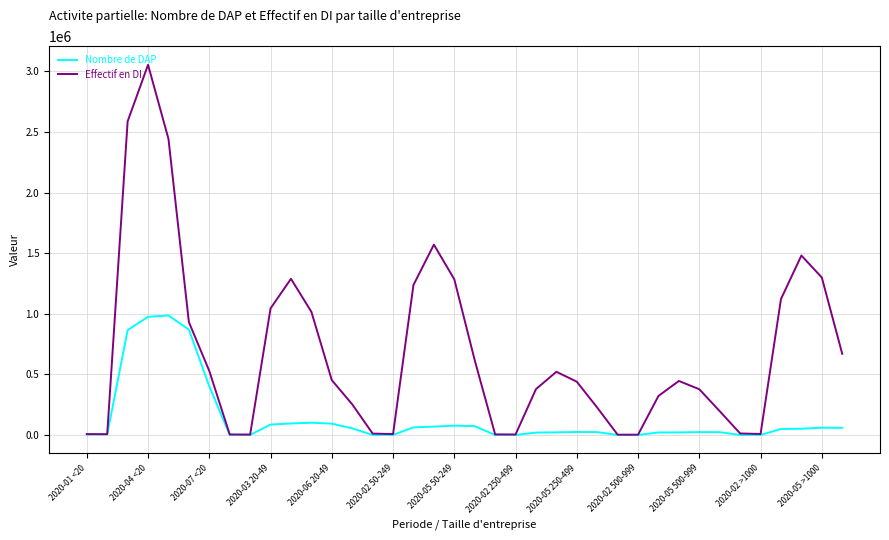

What is the difference between the maximum and second lowest values in the Effectif en DI series?

3051365